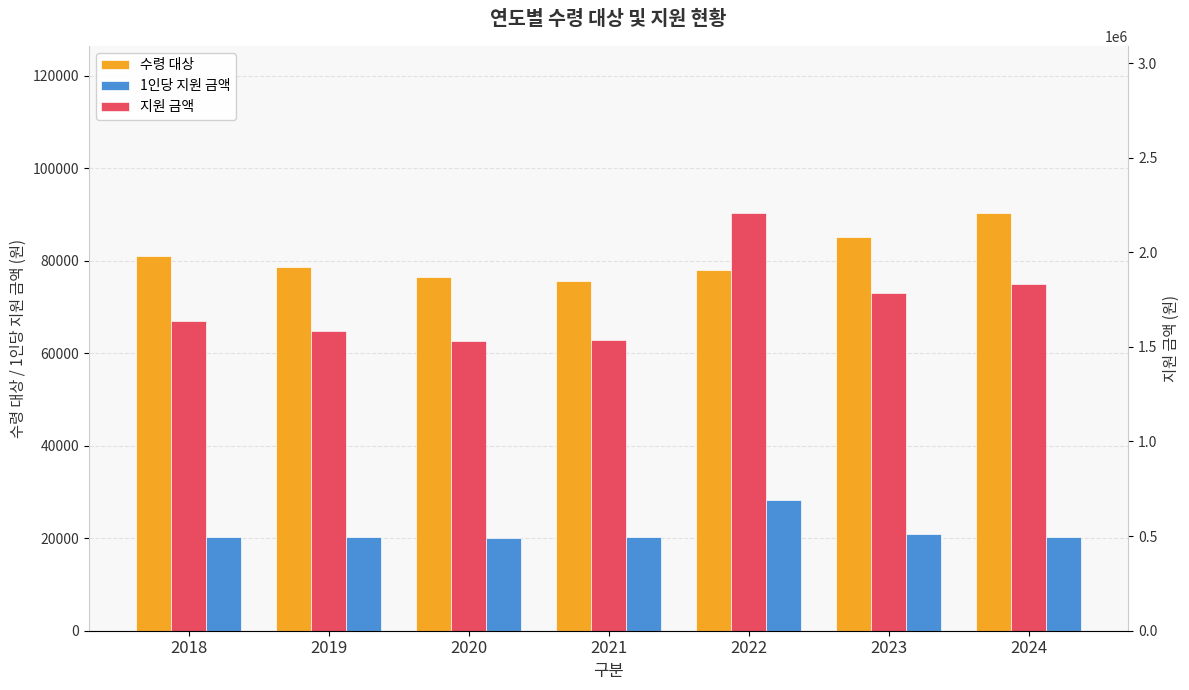

What are all the series names shown in the legend?

수령 대상, 1인당 지원 금액, 지원 금액